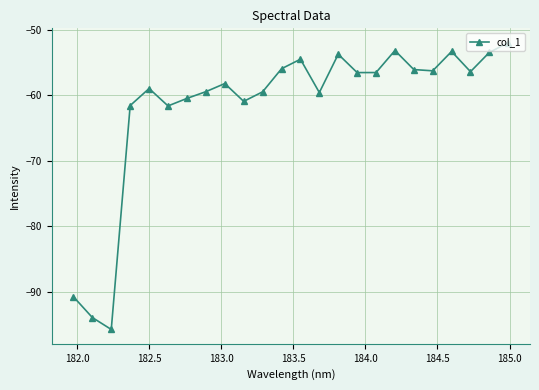

What is the value of the 15th point from the left?

-53.7